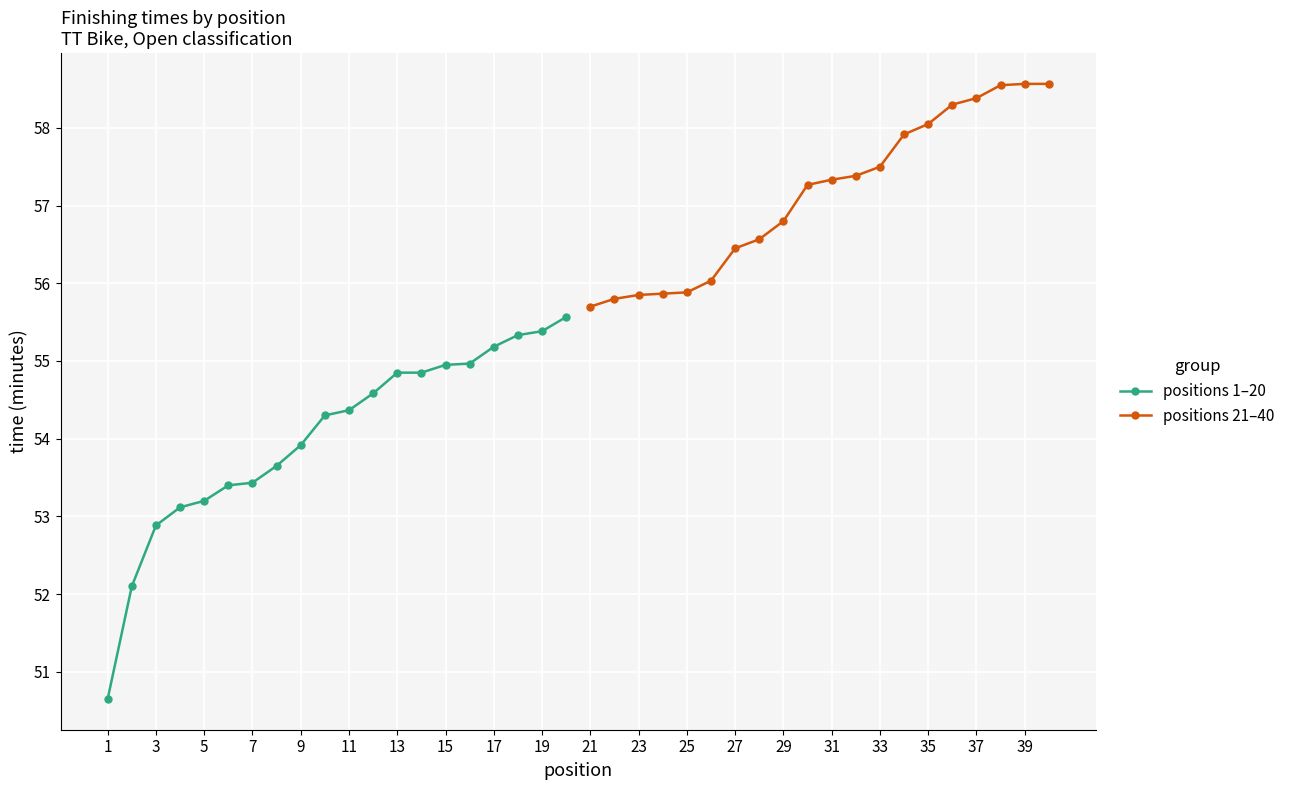

What is the maximum value for positions 1–20?

55.6